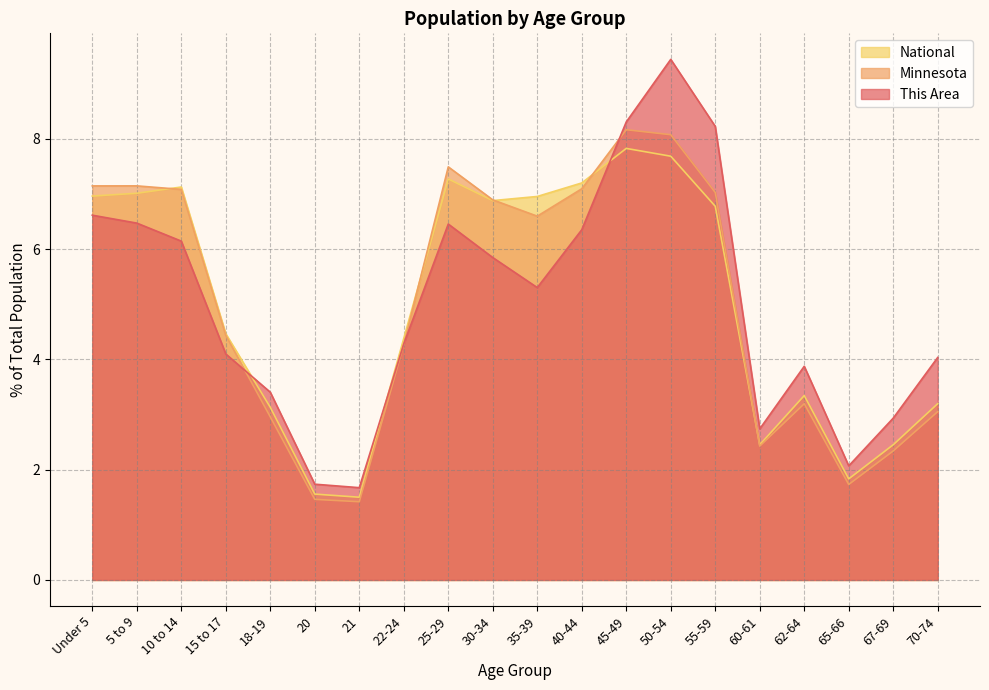

Where is National nearest to the value 4?

22-24